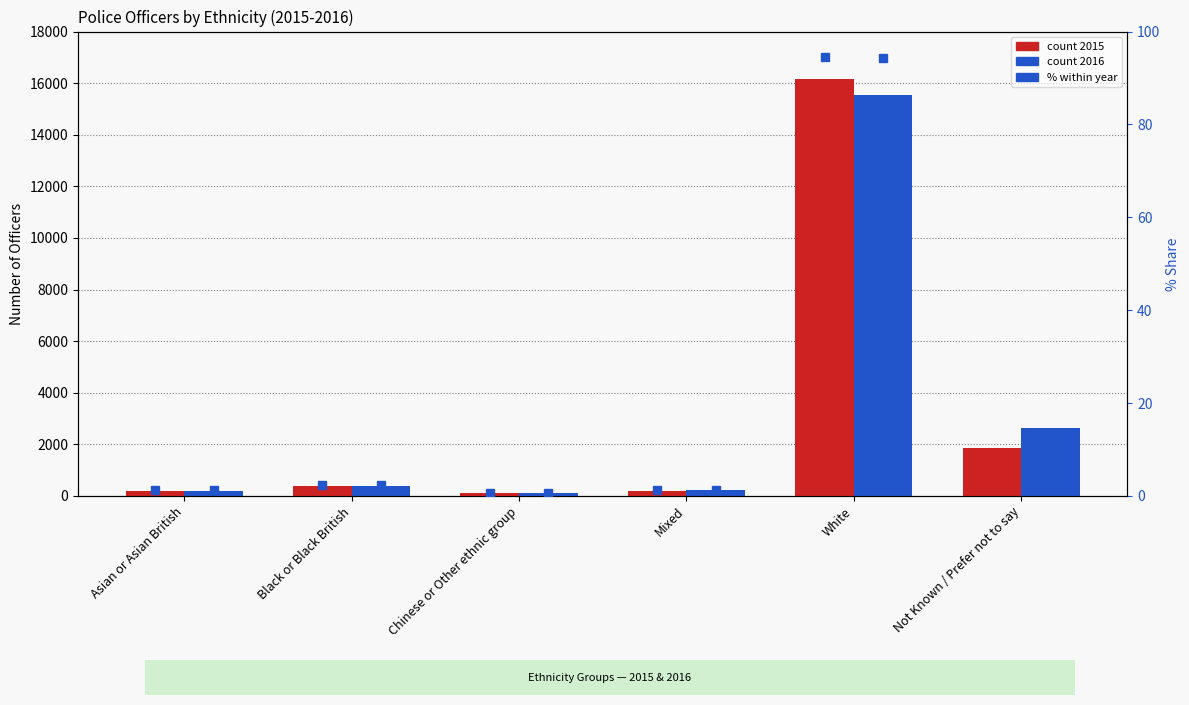

How many bars are there in total?

12